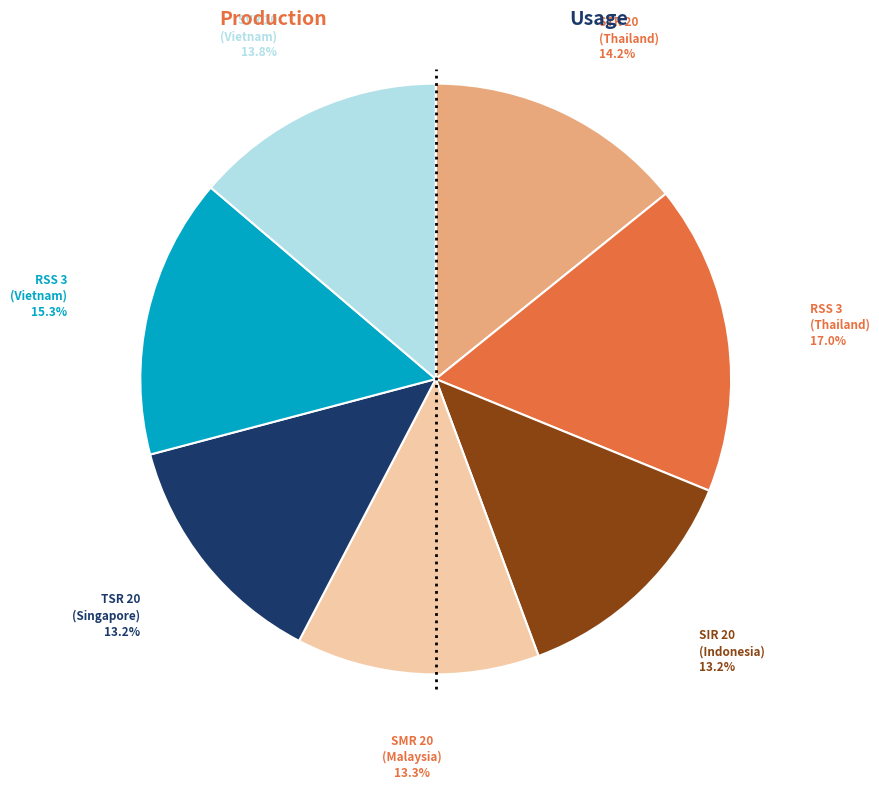

What percentage is the SIR 20 (Indonesia) slice, to the nearest percent?

13%